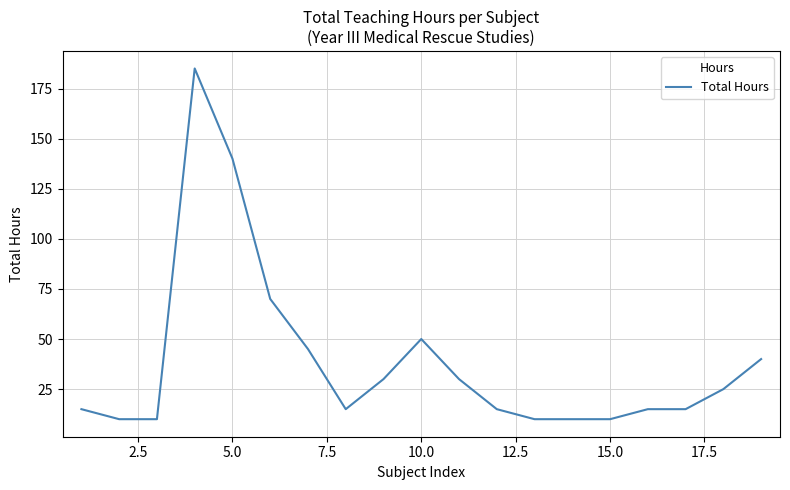

What is the greatest value displayed?

185